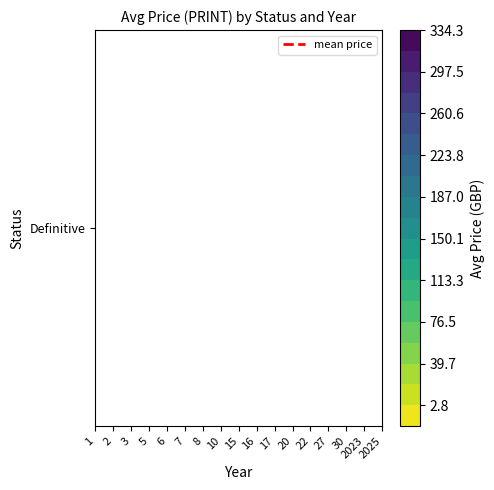

How many data points in 10 are above 0?

1